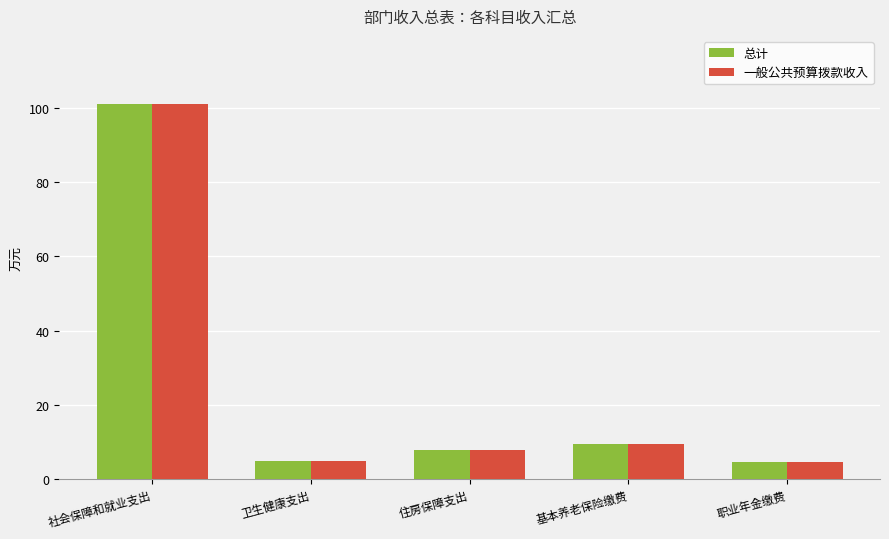

Which category has the highest value in the 一般公共预算拨款收入 series?

社会保障和就业支出